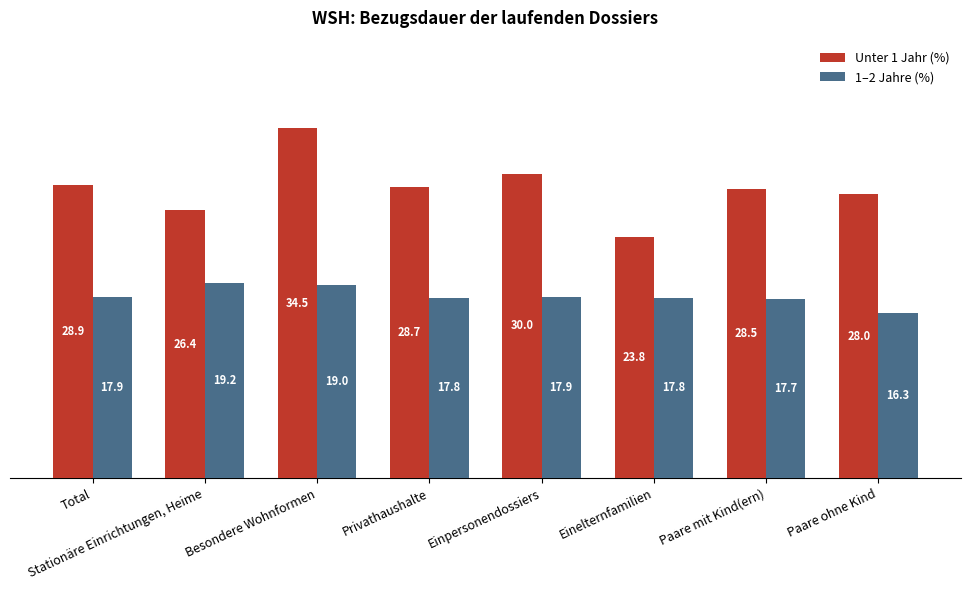

At which label does Unter 1 Jahr (%) first exceed 28?

Total